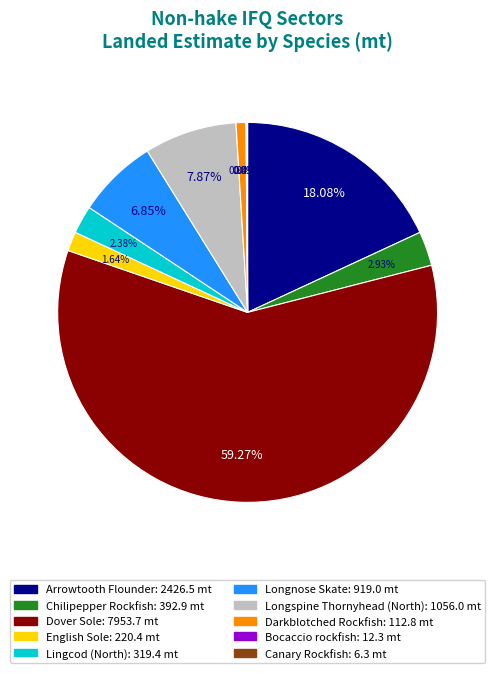

Approximately how many times larger is the value at Longnose Skate compared to English Sole?

4.2